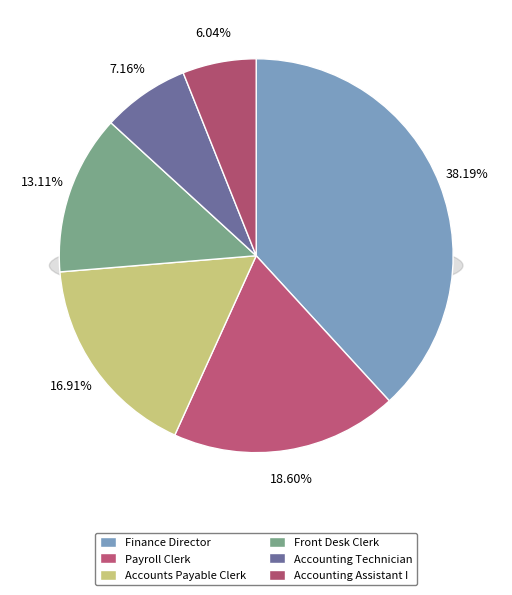

How many segments does this pie chart have?

6